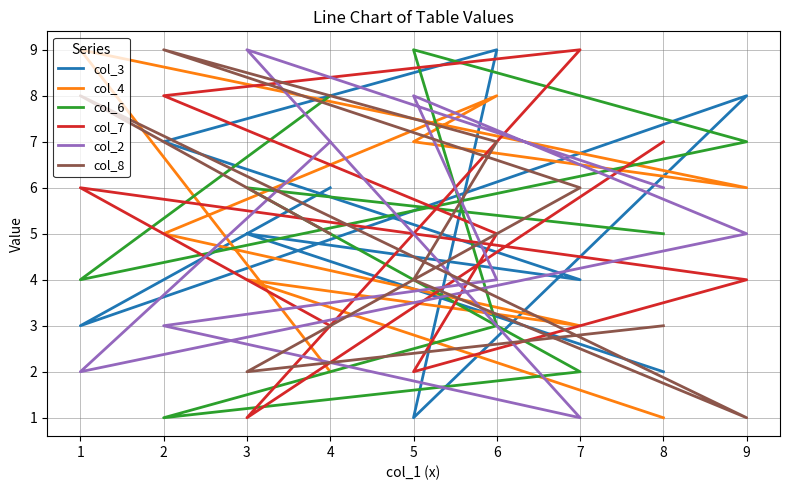

Is the value of col_8 at 3 greater than the value of col_2 at 2?

No